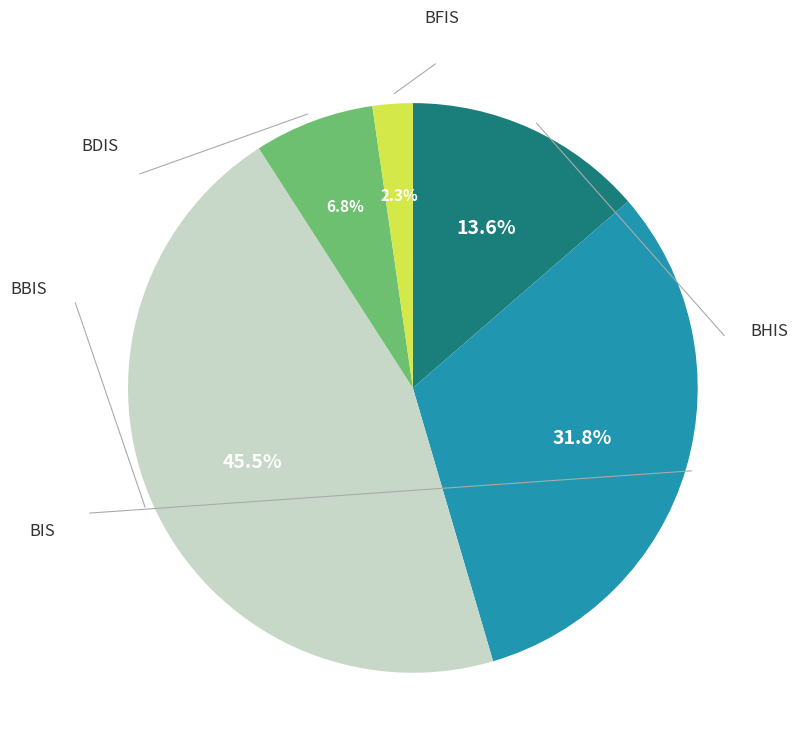

Does any single category account for the majority?

No